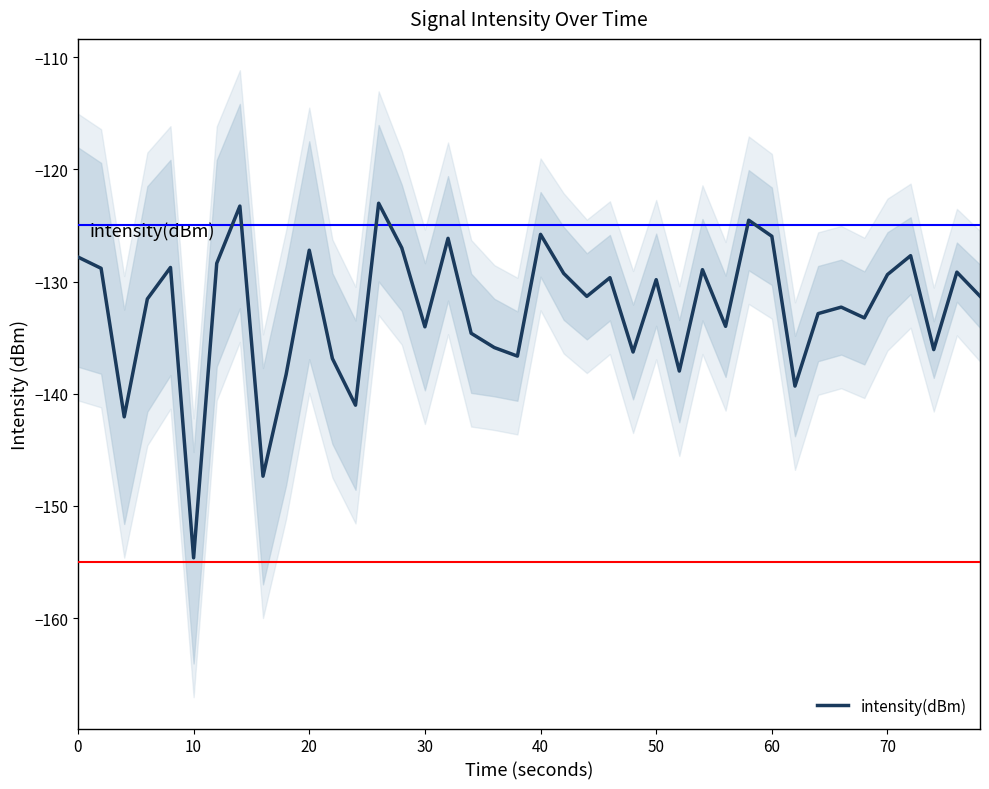

How many points are lower than both their immediate neighbors (excluding endpoints)?

13